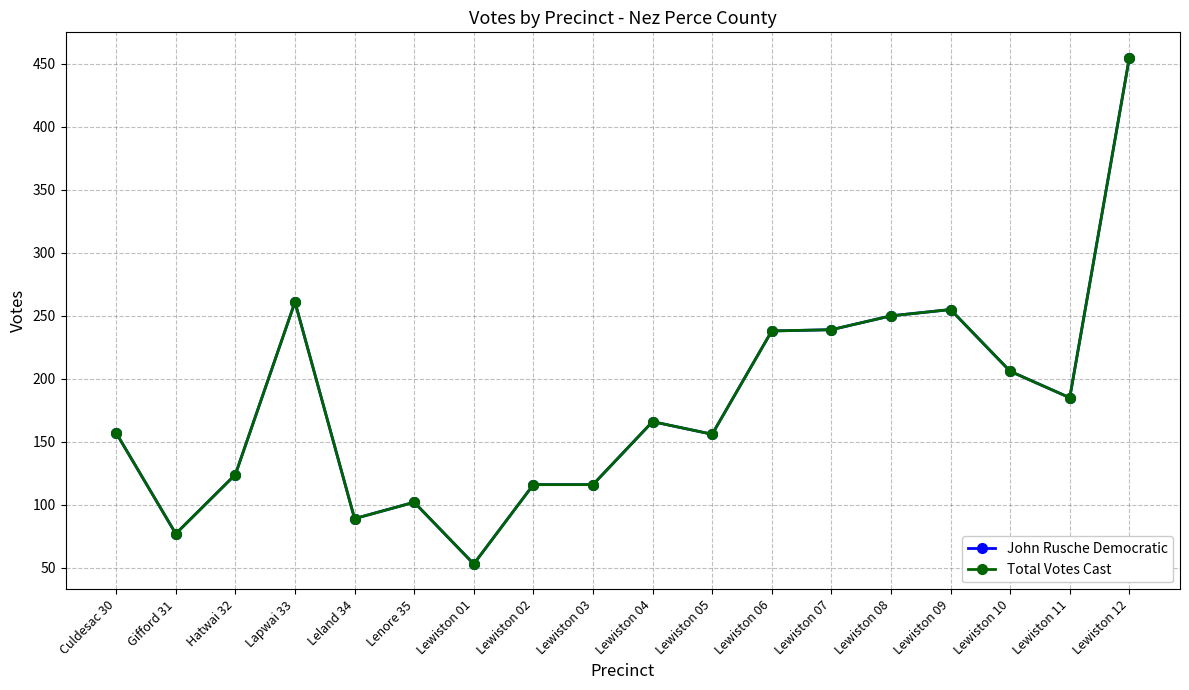

Is this an area chart (filled region under the line)?

No